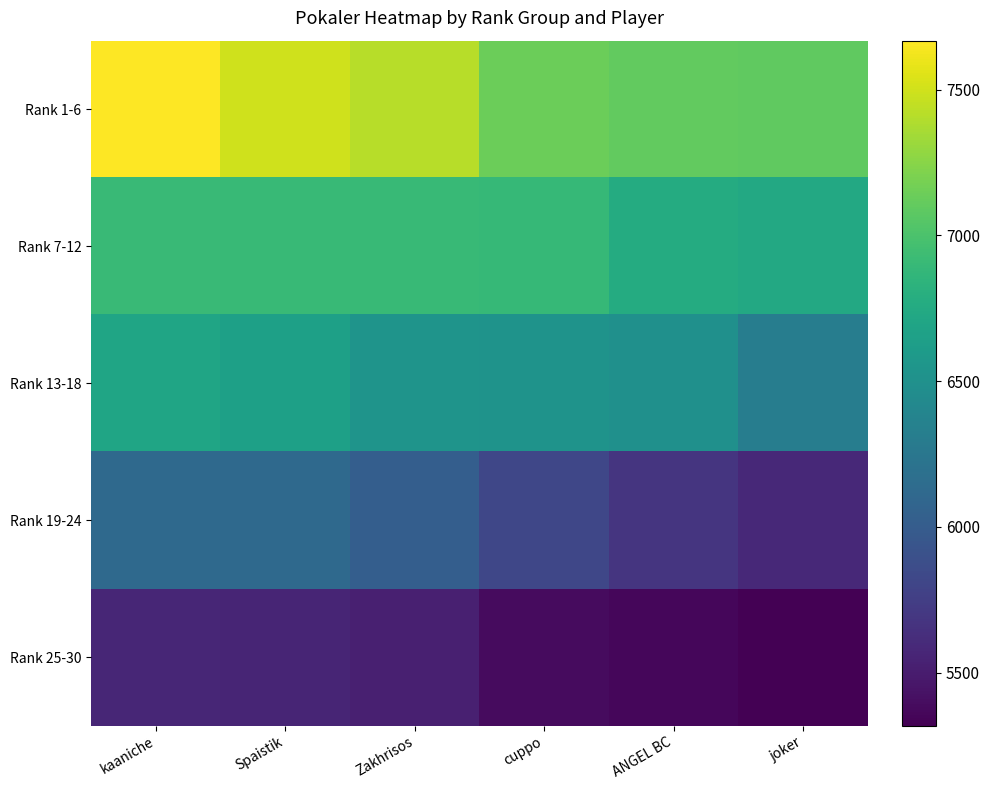

Reading left to right, list all the values displayed in this chart.

Rank 1-6: kaaniche=7668	Spaistik=7500	Zakhrisos=7414	cuppo=7142	ANGEL BC=7101	joker=7093
Rank 7-12: kaaniche=6909	Spaistik=6906	Zakhrisos=6898	cuppo=6895	ANGEL BC=6760	joker=6739
Rank 13-18: kaaniche=6699	Spaistik=6657	Zakhrisos=6537	cuppo=6521	ANGEL BC=6500	joker=6310
Rank 19-24: kaaniche=6122	Spaistik=6121	Zakhrisos=6020	cuppo=5817	ANGEL BC=5685	joker=5591
Rank 25-30: kaaniche=5566	Spaistik=5561	Zakhrisos=5529	cuppo=5387	ANGEL BC=5355	joker=5318